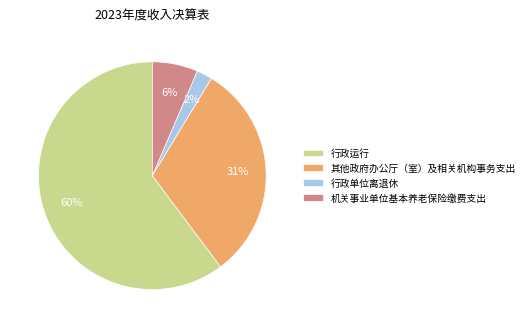

Which category has the biggest portion of the pie?

行政运行